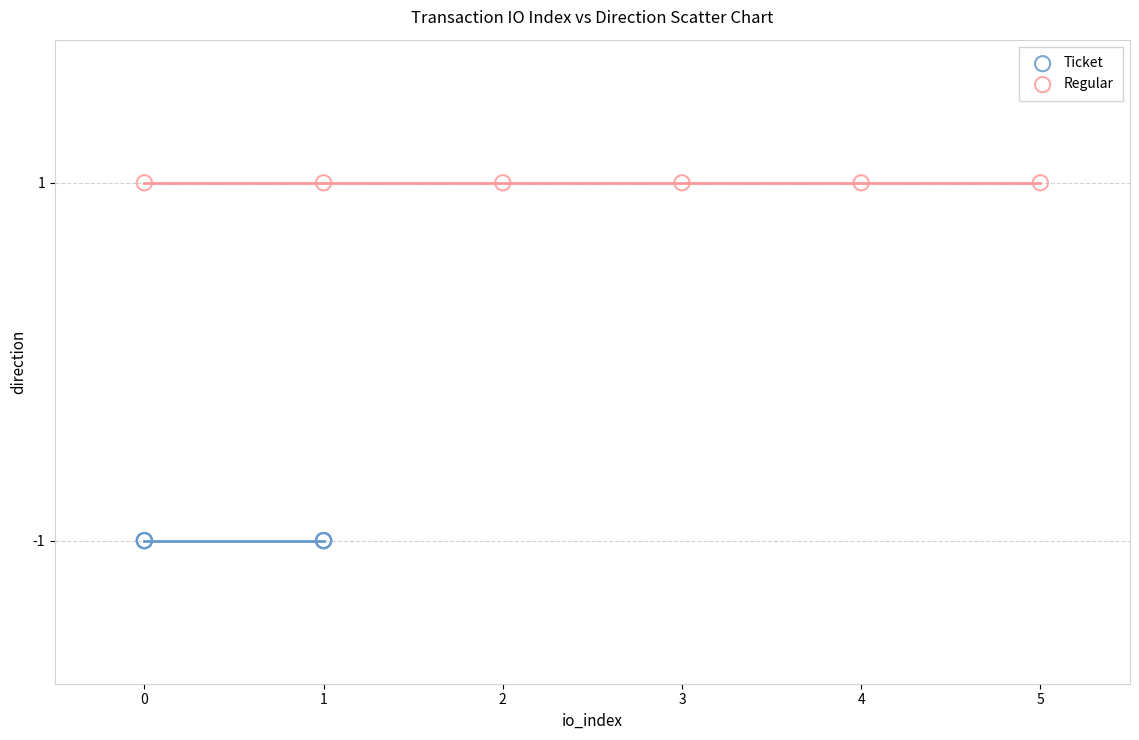

Which series contains the lowest Y value?

Ticket